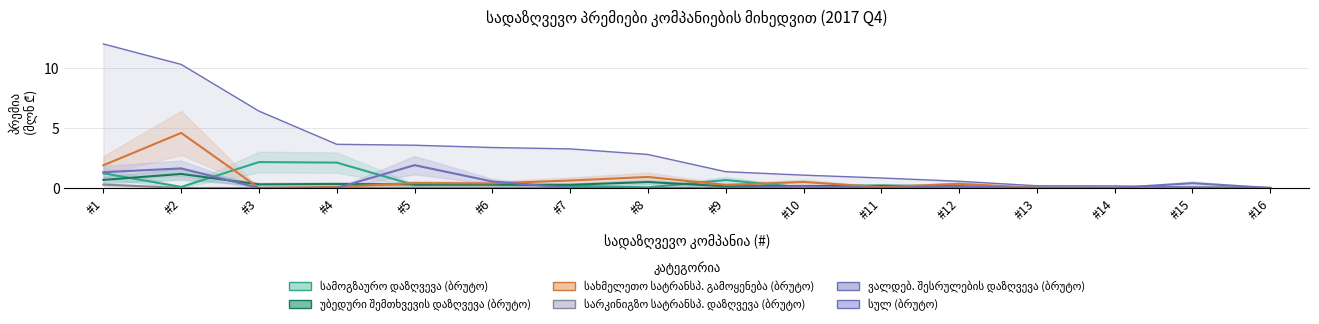

What is the difference between the maximum and minimum values in the ვალდებ. შესრულების დაზღვევა (ბრუტო) series?

1.9